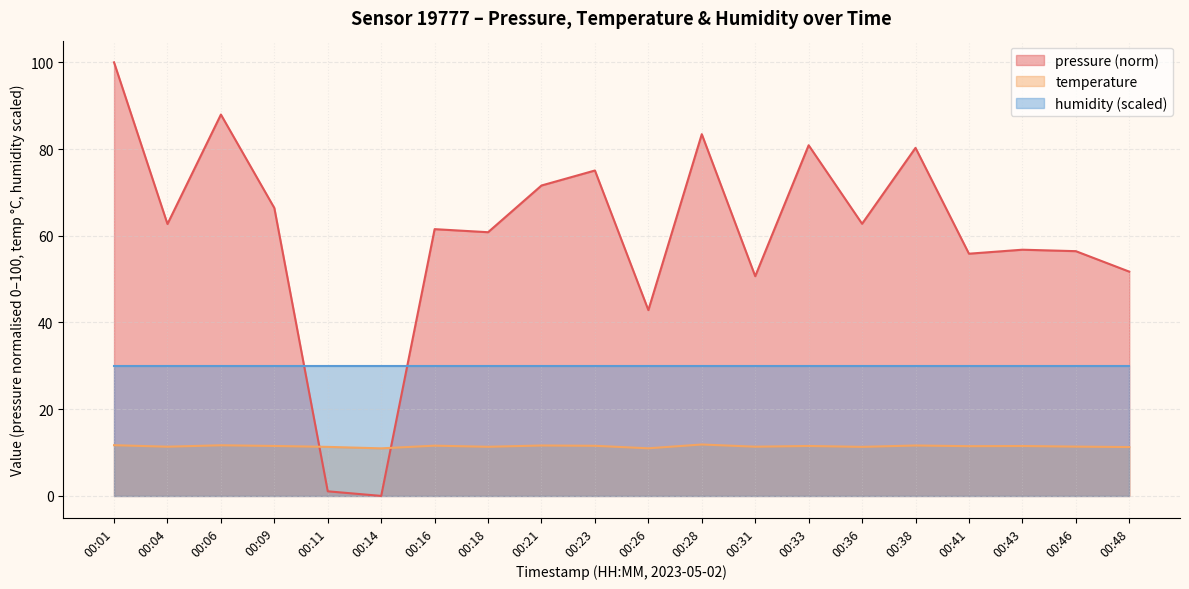

What is the average value of the pressure series?

60.4